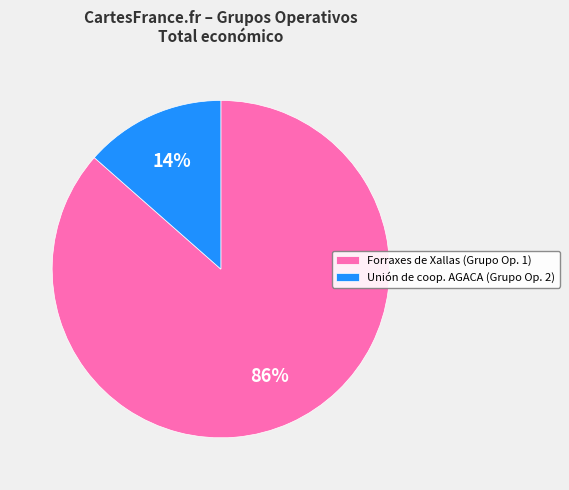

Which slice represents more than half of the pie?

Forraxes de Xallas (Grupo Op. 1)